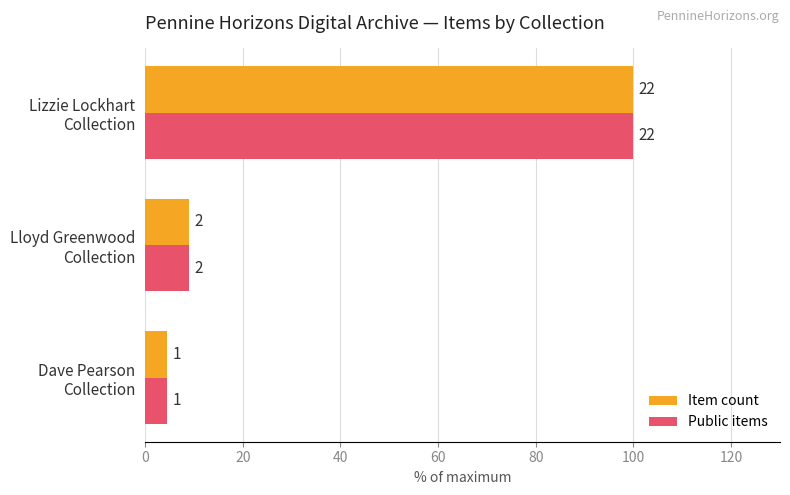

What are all the series names shown in the legend?

Item count, Public items